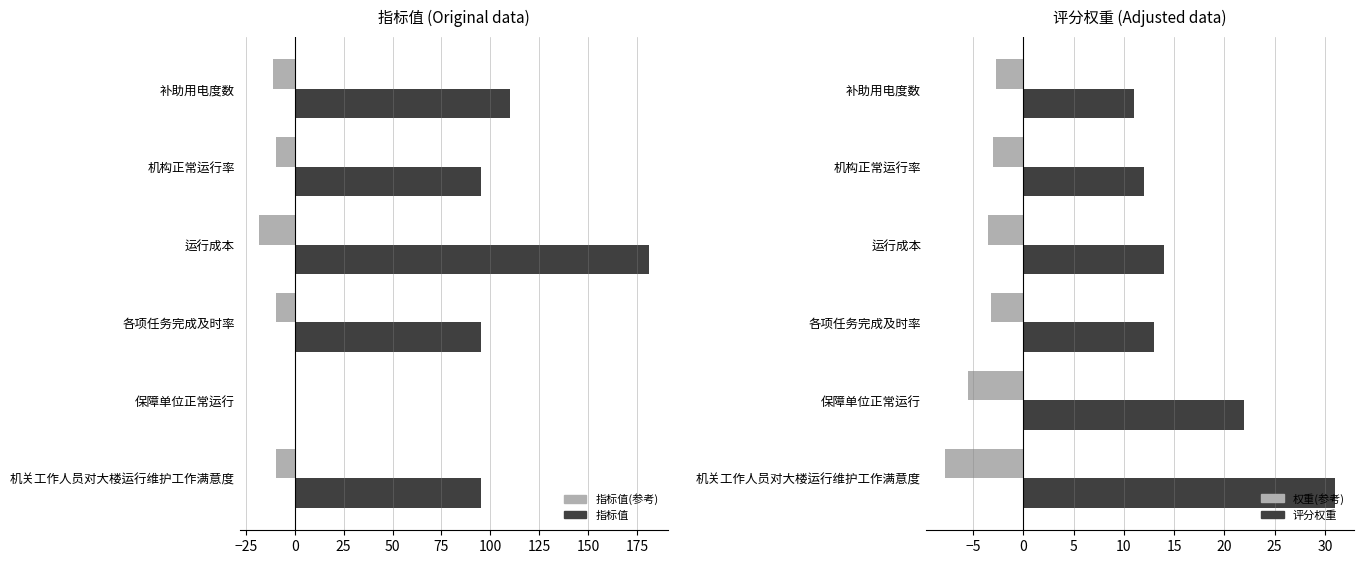

Reading left to right, extract all data points from this chart.

指标值: 110.0	95.0	181.0	95.0	0.0	95.0
指标值(参考): -11.0	-9.5	-18.1	-9.5	0.0	-9.5
评分权重: 11.0	12.0	14.0	13.0	22.0	31.0
权重(参考): -2.8	-3.0	-3.5	-3.2	-5.5	-7.8